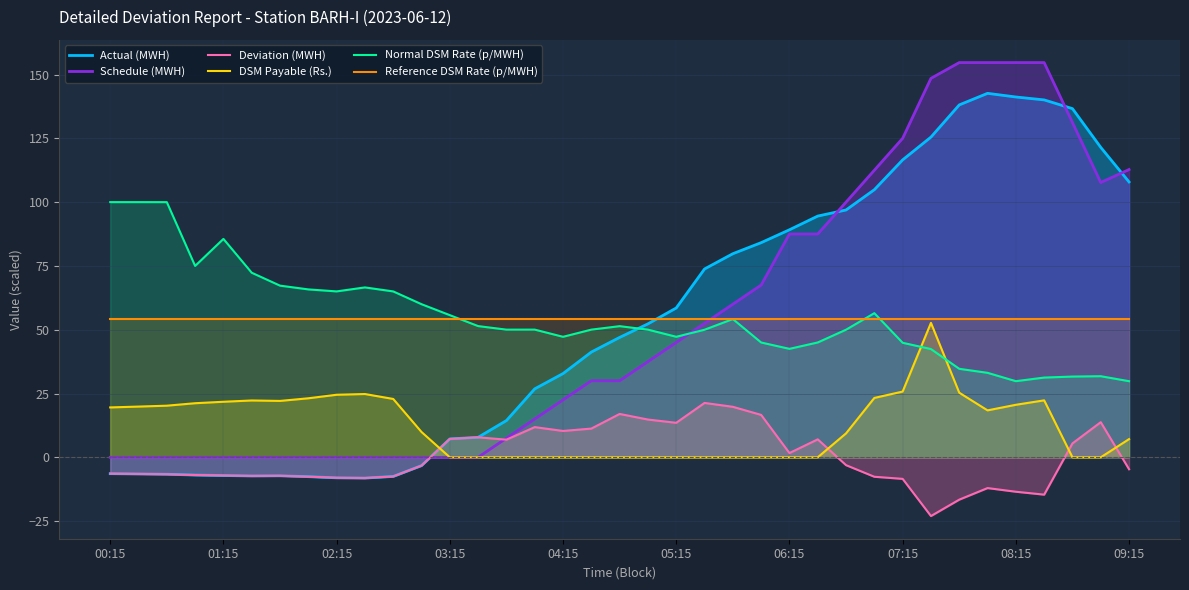

True or false: Normal DSM Rate (p/MWH) has a value of 47.2 at 04:15.

True